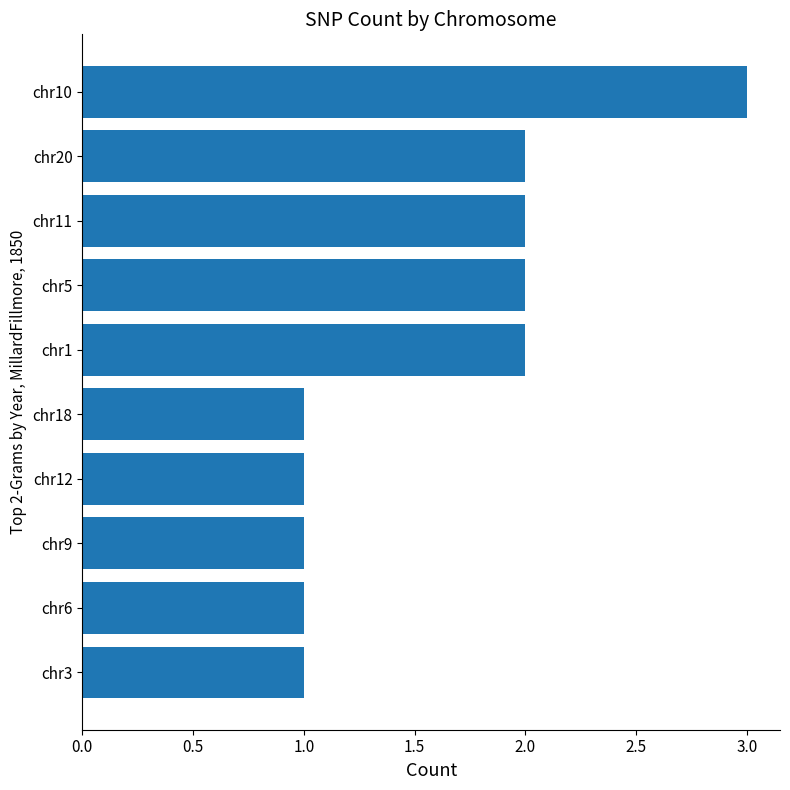

What is the sum of all values?

16